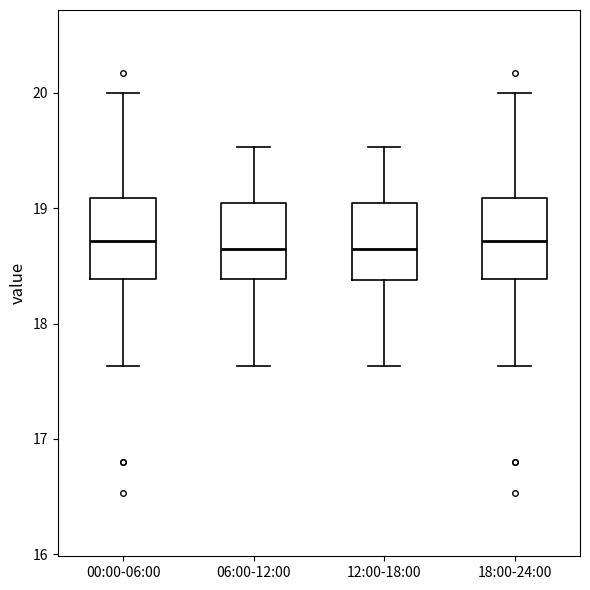

Reading left to right, read every box against the y-axis: the position of its median line, the range the box covers, and the ends of its whiskers. The values are not printed on the chart, so give them approximately, as read against the axis.

00:00-06:00: median 18.7, box 18.4 to 19.1, whiskers 17.6 to 20.0
06:00-12:00: median 18.7, box 18.4 to 19.0, whiskers 17.6 to 19.5
12:00-18:00: median 18.7, box 18.4 to 19.0, whiskers 17.6 to 19.5
18:00-24:00: median 18.7, box 18.4 to 19.1, whiskers 17.6 to 20.0